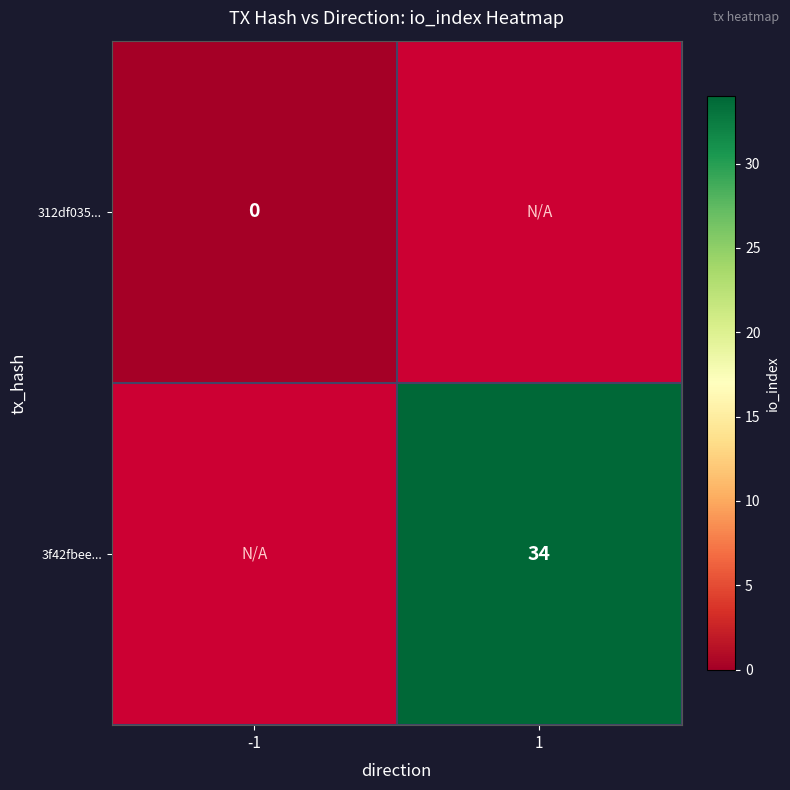

Between -1 and 1, which is larger?

1